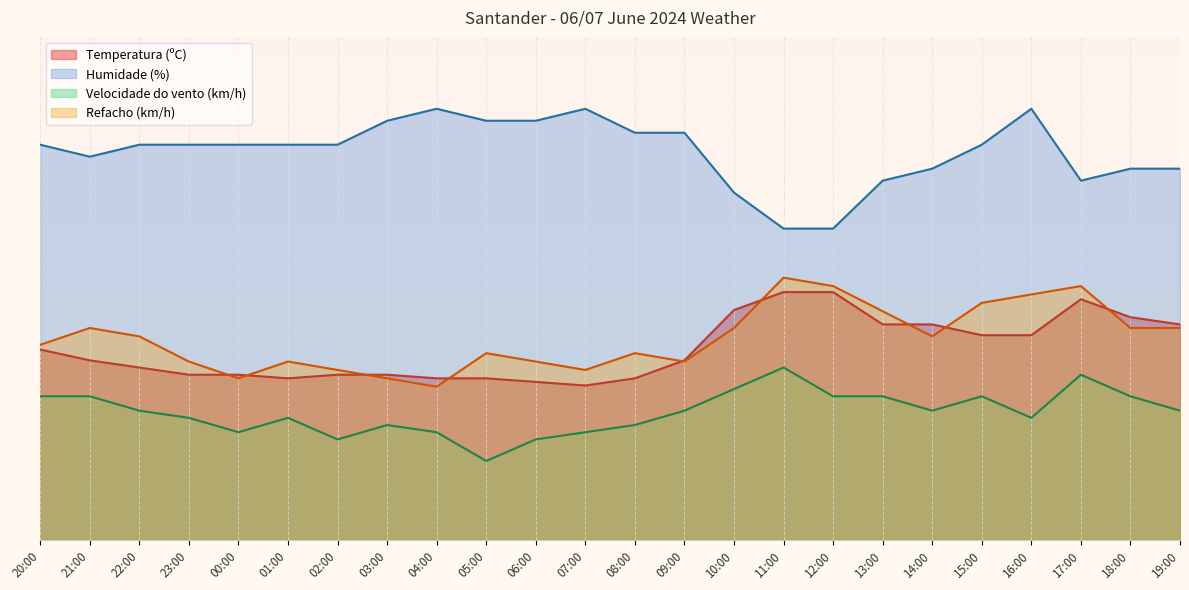

Rank the series by their maximum value, from highest to lowest.

Humidade (%), Refacho (km/h), Temperatura (ºC), Velocidade do vento (km/h)